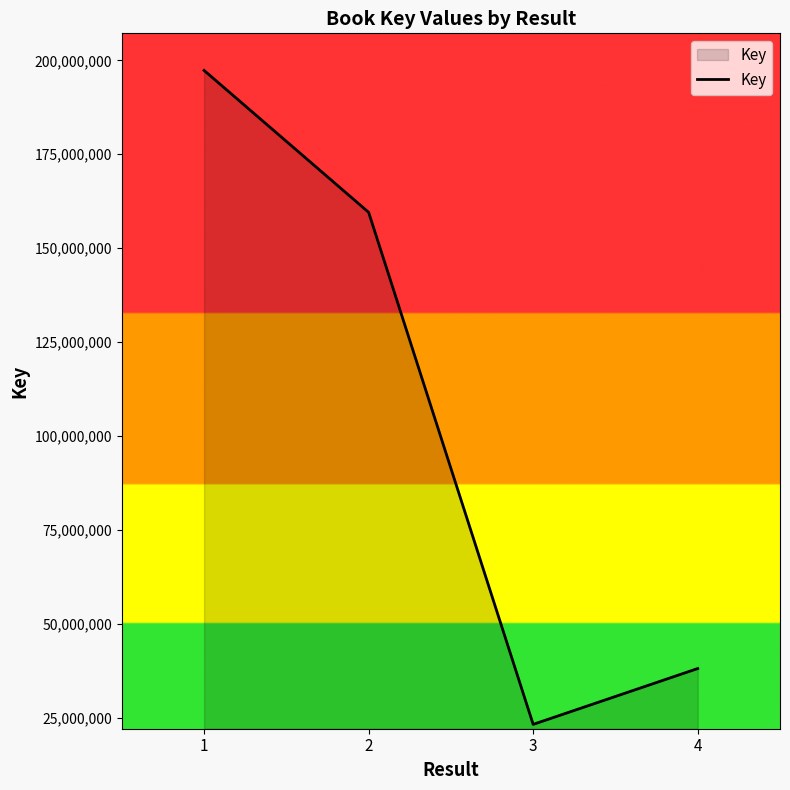

List the labels in order of value, smallest first.

3, 4, 2, 1